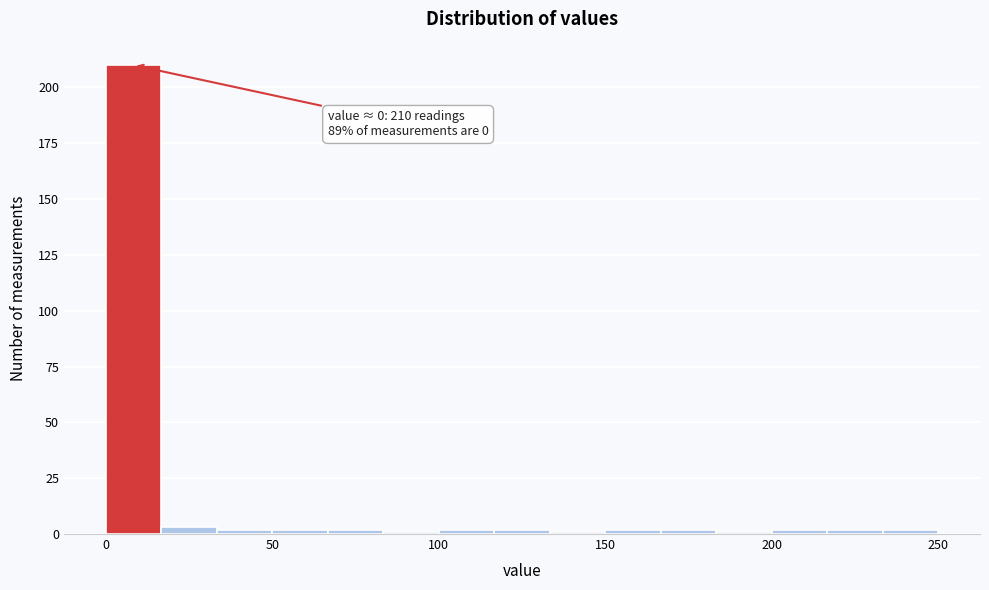

Read against the x-axis, roughly where is the centre of the tallest bar?

10